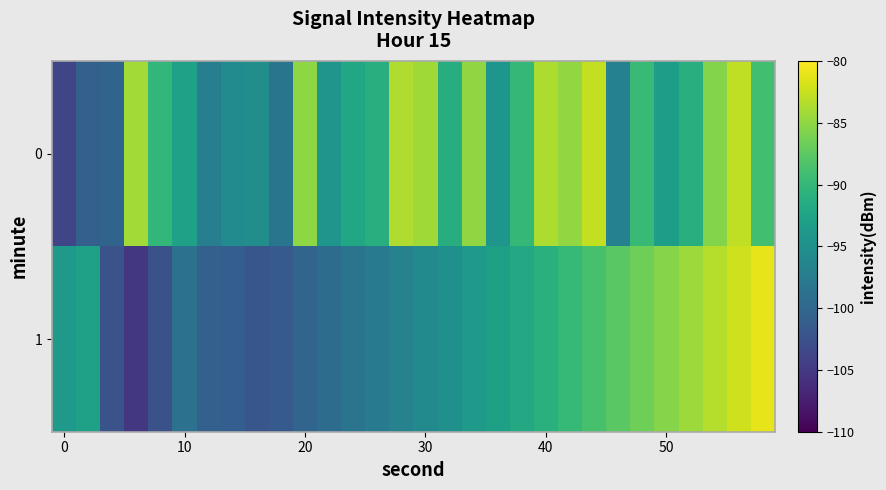

Reading left to right, extract all data points from this chart.

0: -103.7	-100.8	-100.3	-84.1	-90.2	-92.9	-97.2	-95.5	-95.1	-98.3	-85.1	-94.2	-92.0	-91.2	-83.5	-84.3	-91.4	-85.0	-94.2	-90.0	-83.7	-84.8	-82.7	-96.8	-89.8	-93.2	-91.2	-85.6	-82.9	-89.1
1: -93.8	-92.9	-102.3	-105.1	-102.5	-98.7	-100.8	-101.0	-102.0	-101.5	-100.2	-99.3	-98.5	-97.6	-96.7	-95.8	-94.9	-93.9	-92.9	-91.9	-90.9	-89.8	-88.8	-87.7	-86.6	-85.5	-84.4	-83.3	-82.2	-81.1